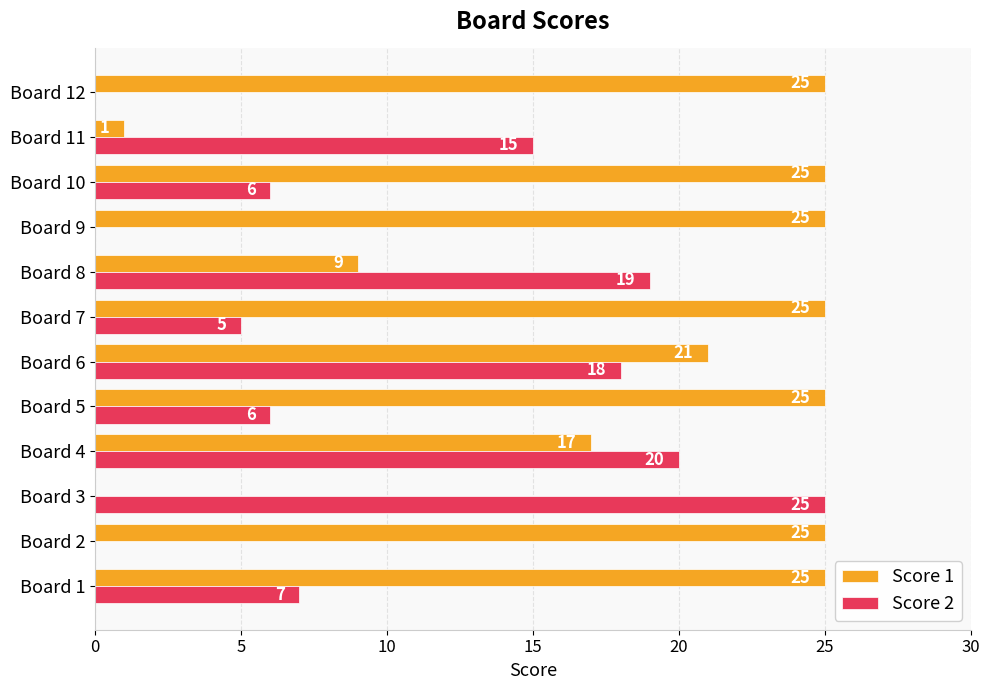

Which series changed the most between Board 9 and Board 10?

Score 2